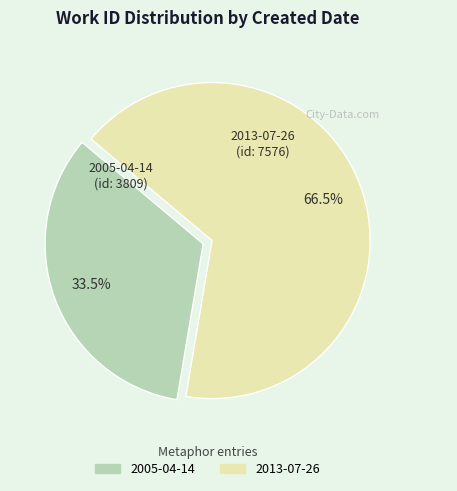

Do 2013-07-26 and 2005-04-14 together represent more than half of the pie?

Yes